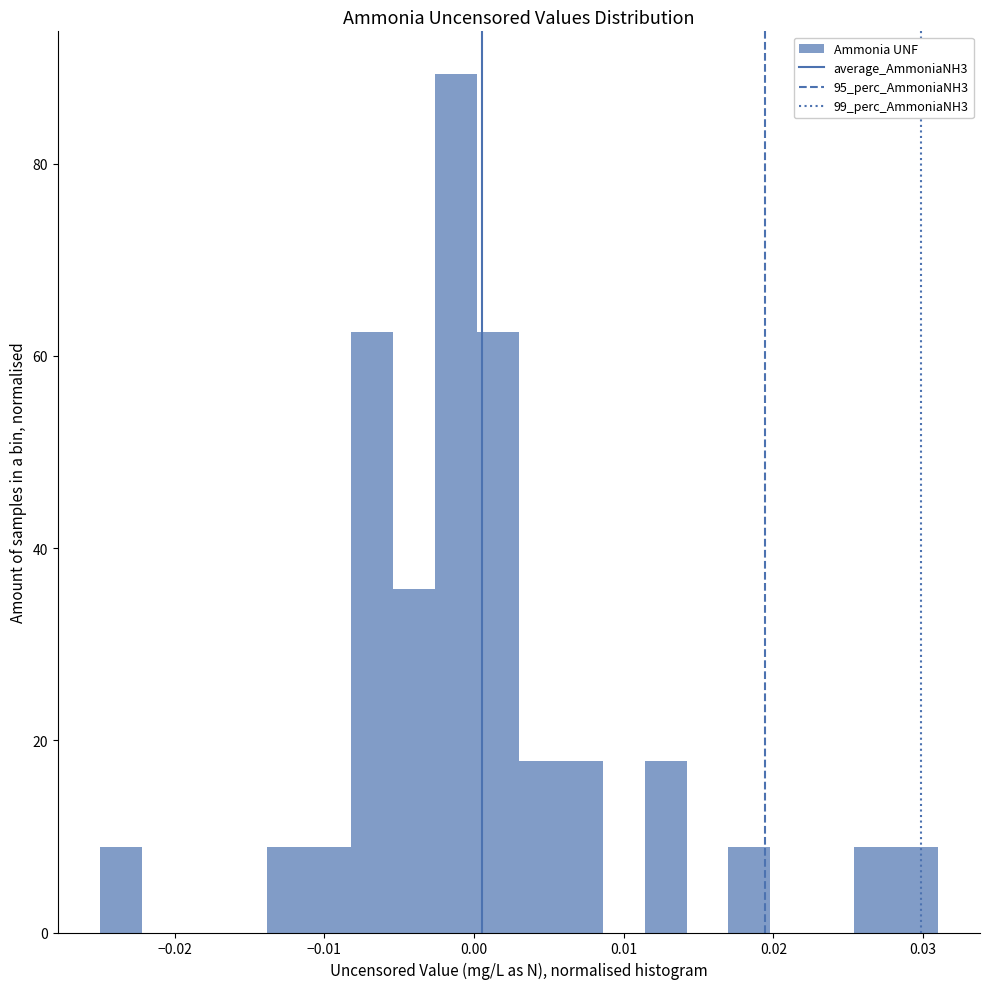

Around what value on the x-axis is the tallest bar? Give the approximate position of its centre, as read against the axis.

-0.001